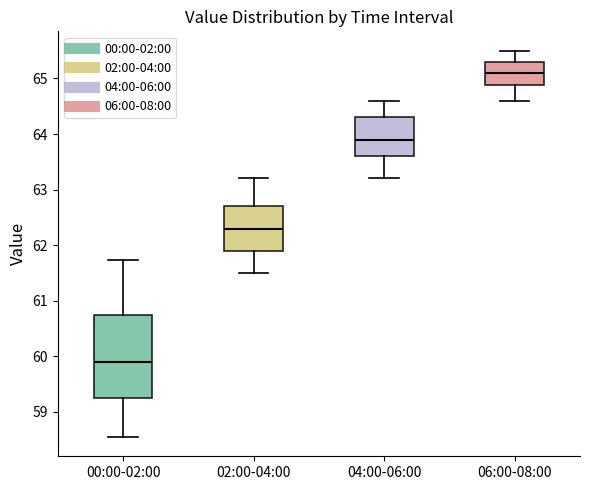

Which box has the lowest median line?

00:00-02:00